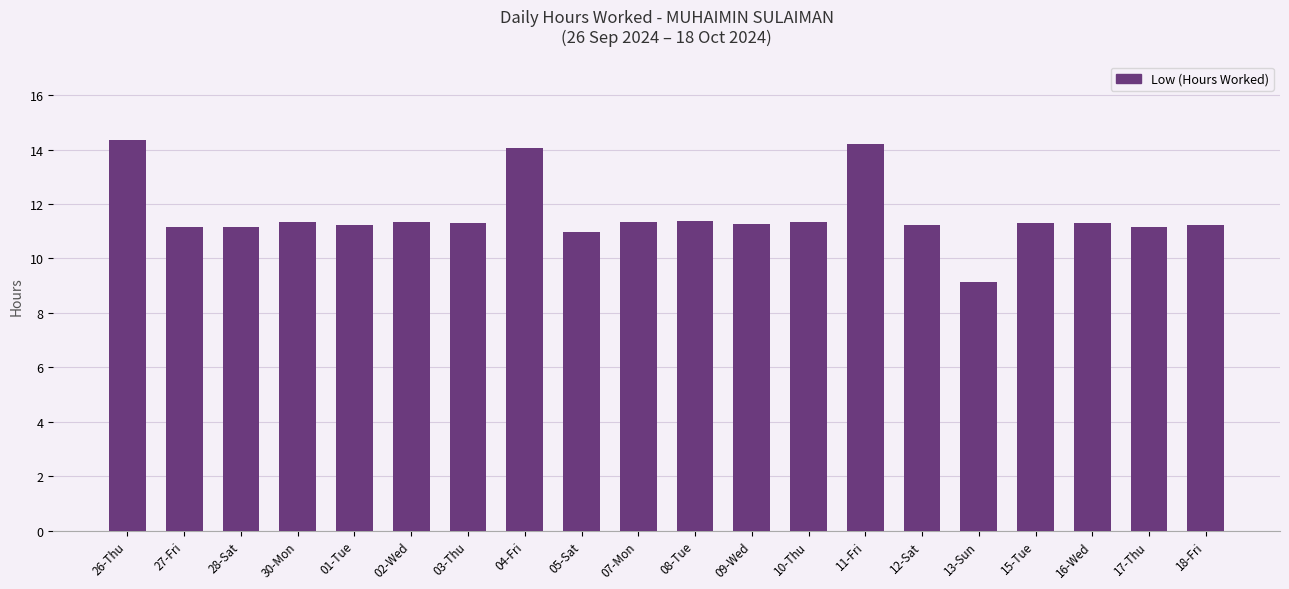

What is the minimum value shown in the chart?

9.1